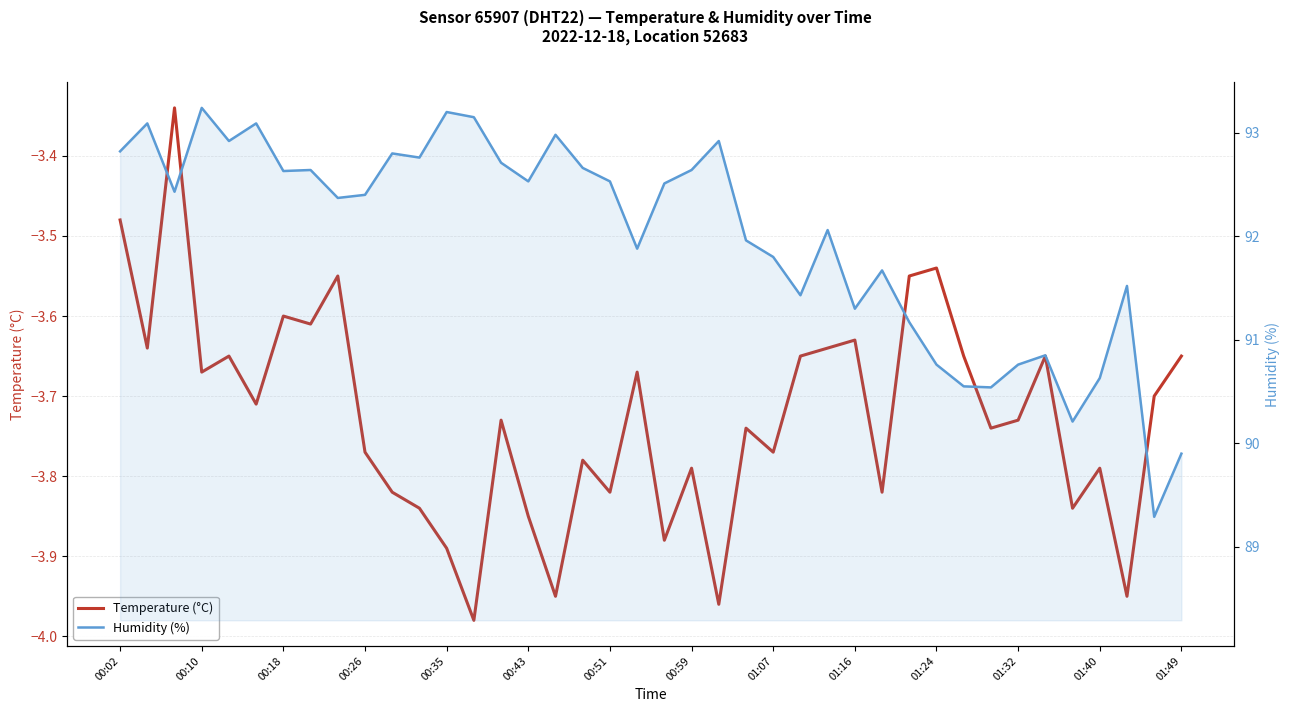

Which has a higher value, 38 or 01:07?

01:07